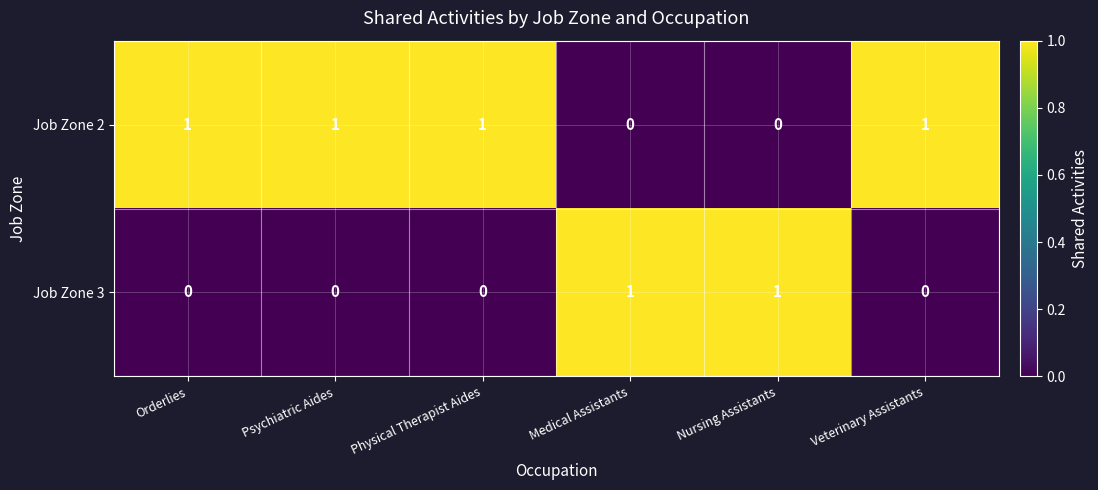

Reading left to right, transcribe all the data shown in this chart.

Job Zone 2: Orderlies=1	Psychiatric Aides=1	Physical Therapist Aides=1	Medical Assistants=0	Nursing Assistants=0	Veterinary Assistants=1
Job Zone 3: Orderlies=0	Psychiatric Aides=0	Physical Therapist Aides=0	Medical Assistants=1	Nursing Assistants=1	Veterinary Assistants=0